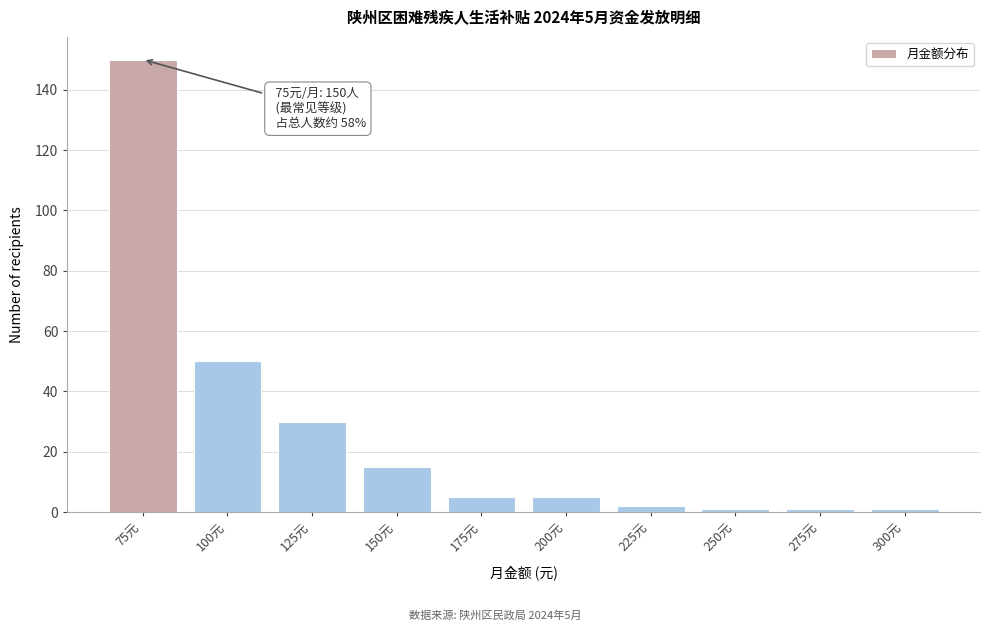

Reading left to right, list all the values displayed in this chart.

75元=150	100元=50	125元=30	150元=15	175元=5	200元=5	225元=2	250元=1	275元=1	300元=1